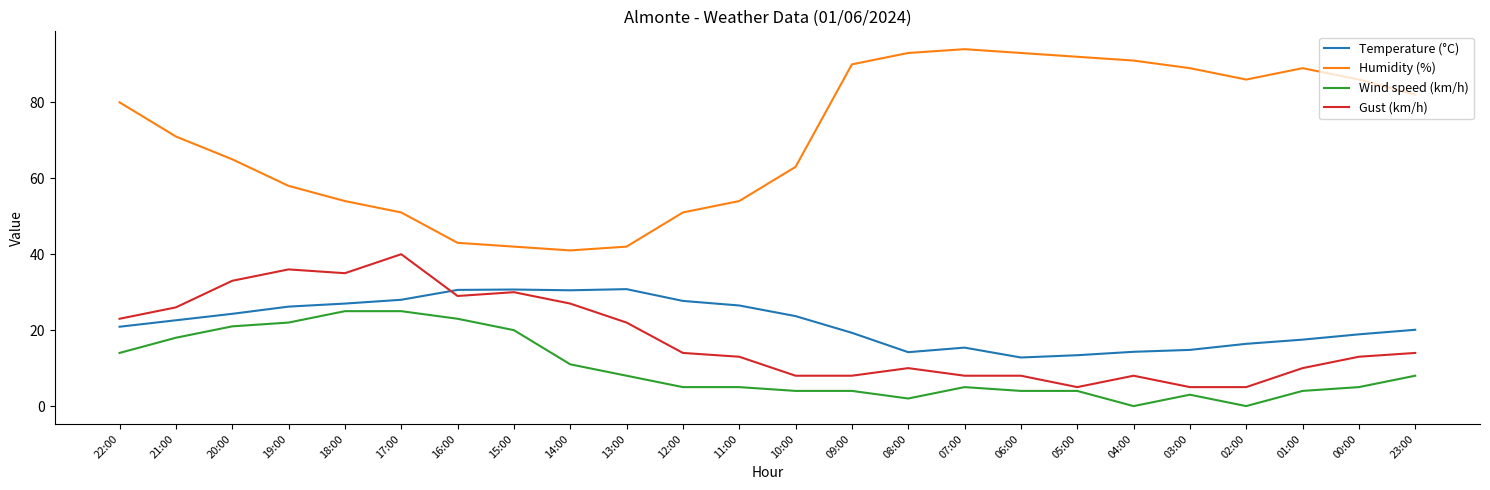

What value does the Wind speed (km/h) series have at 07:00?

5.0